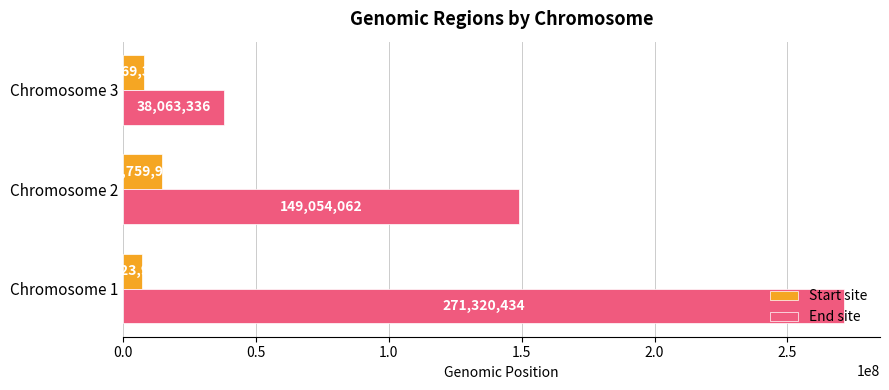

Rank the categories by End site value from lowest to highest.

Chromosome 3, Chromosome 2, Chromosome 1